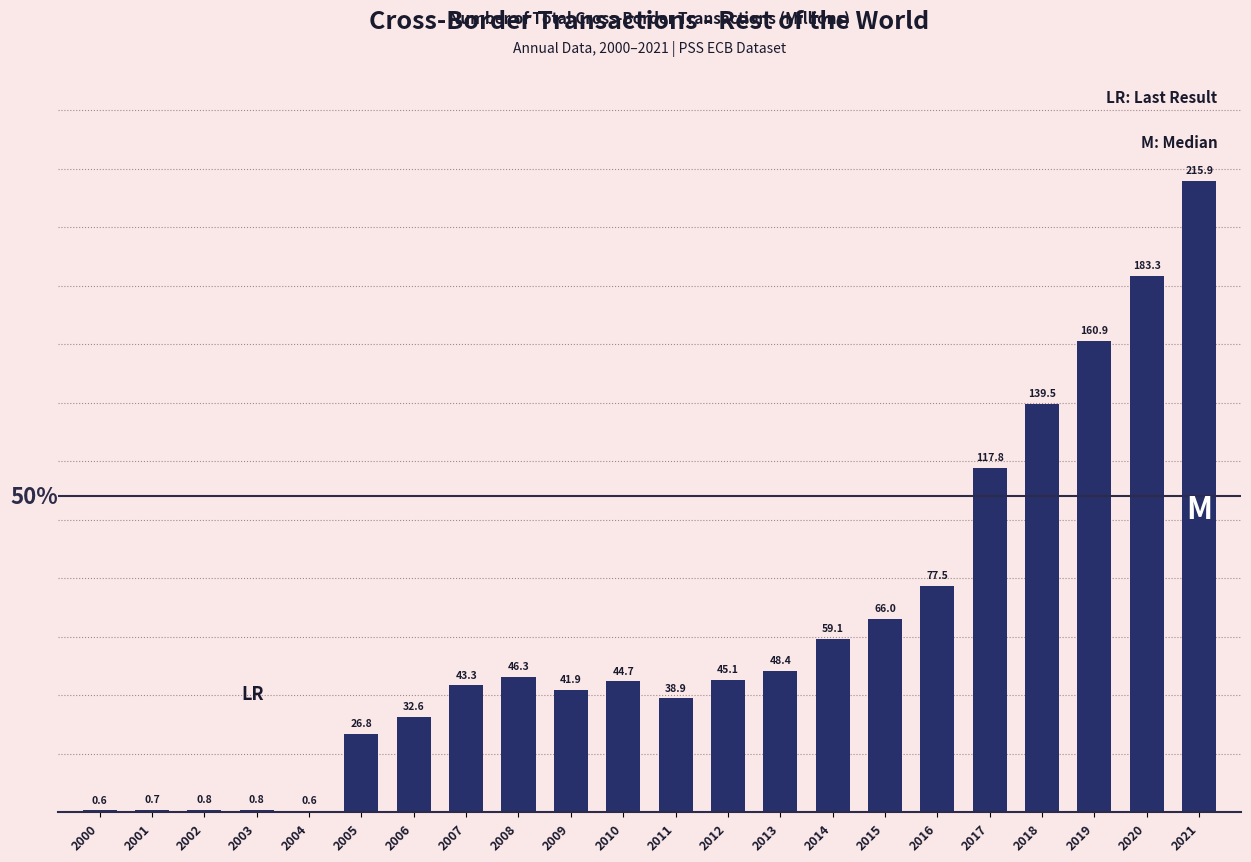

Are the bars horizontal?

No